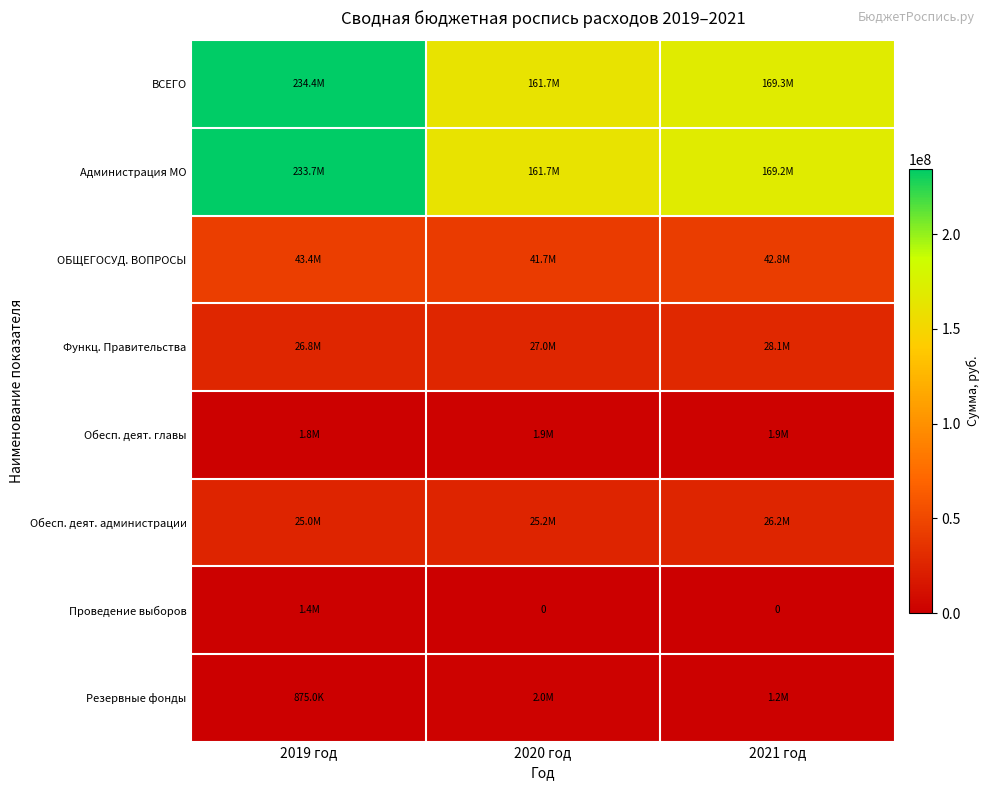

At how many categories does at least one series exceed 233698320?

1